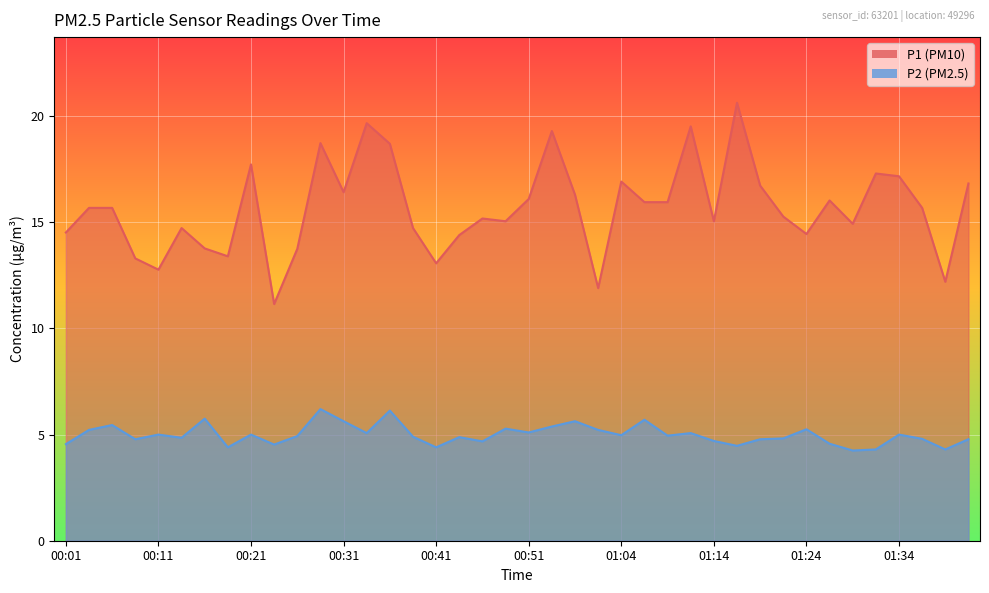

What is the sum of all P2 values?

199.7